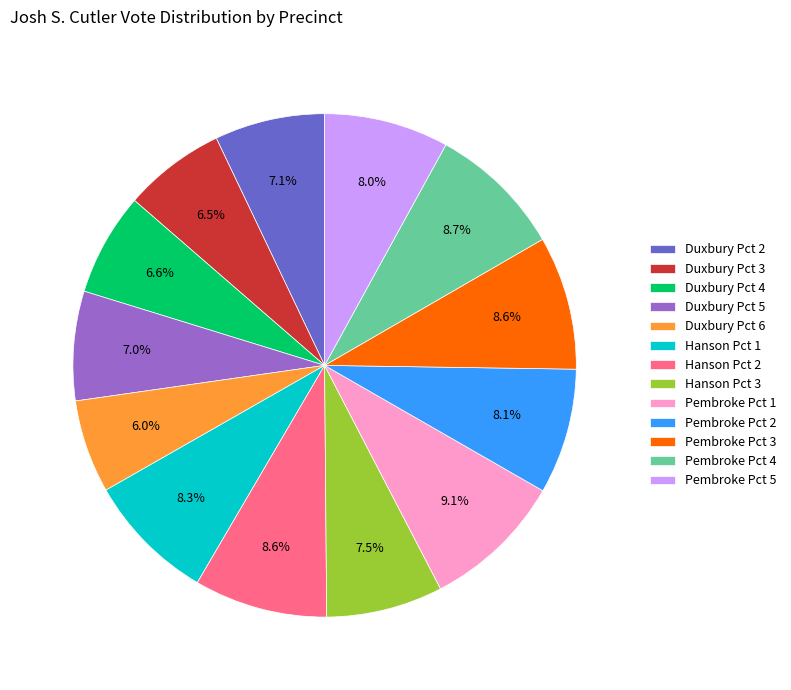

Is there a majority slice in this chart?

No